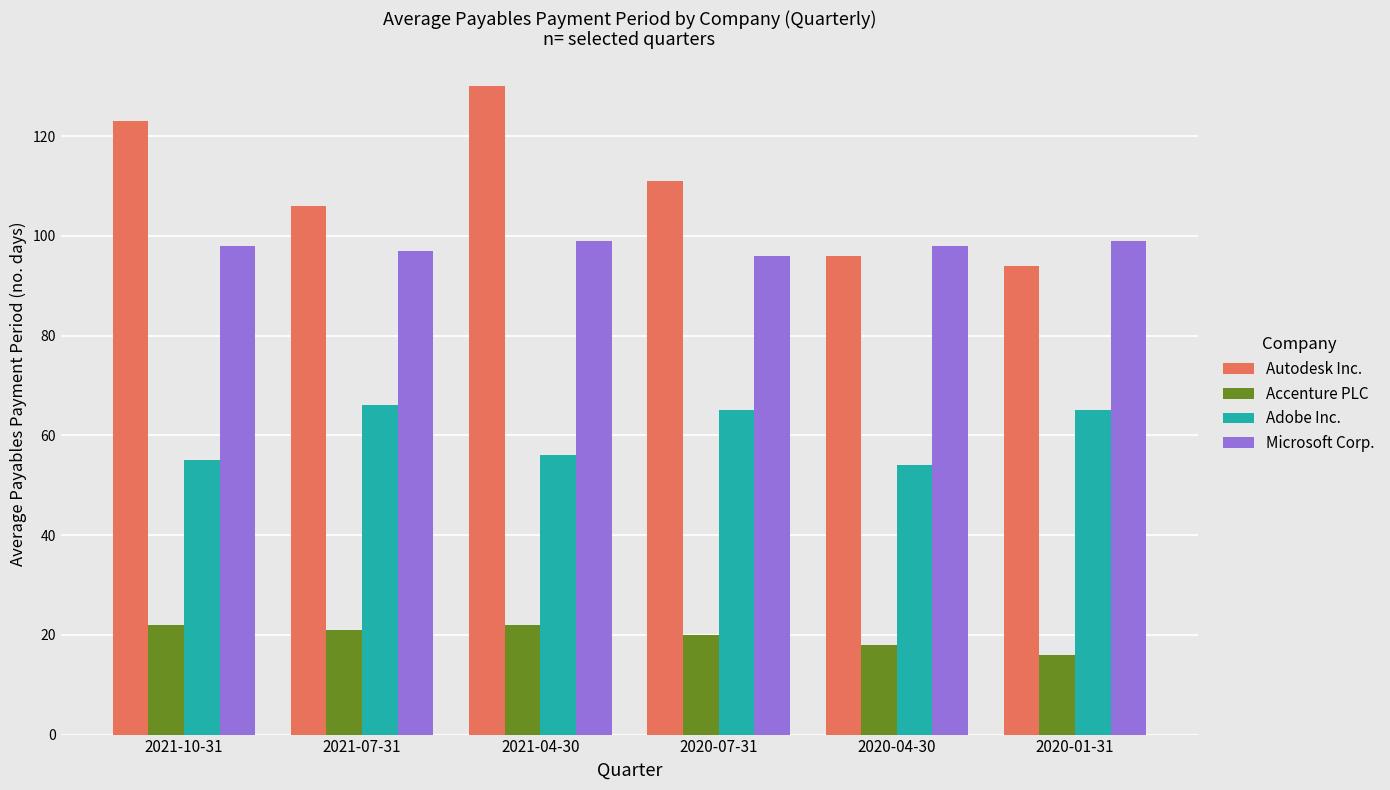

What position from the right is 2021-07-31?

5